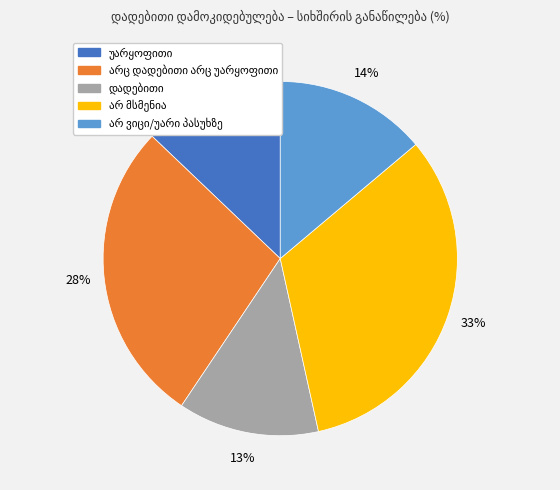

Is there any slice that represents more than half of the pie?

No